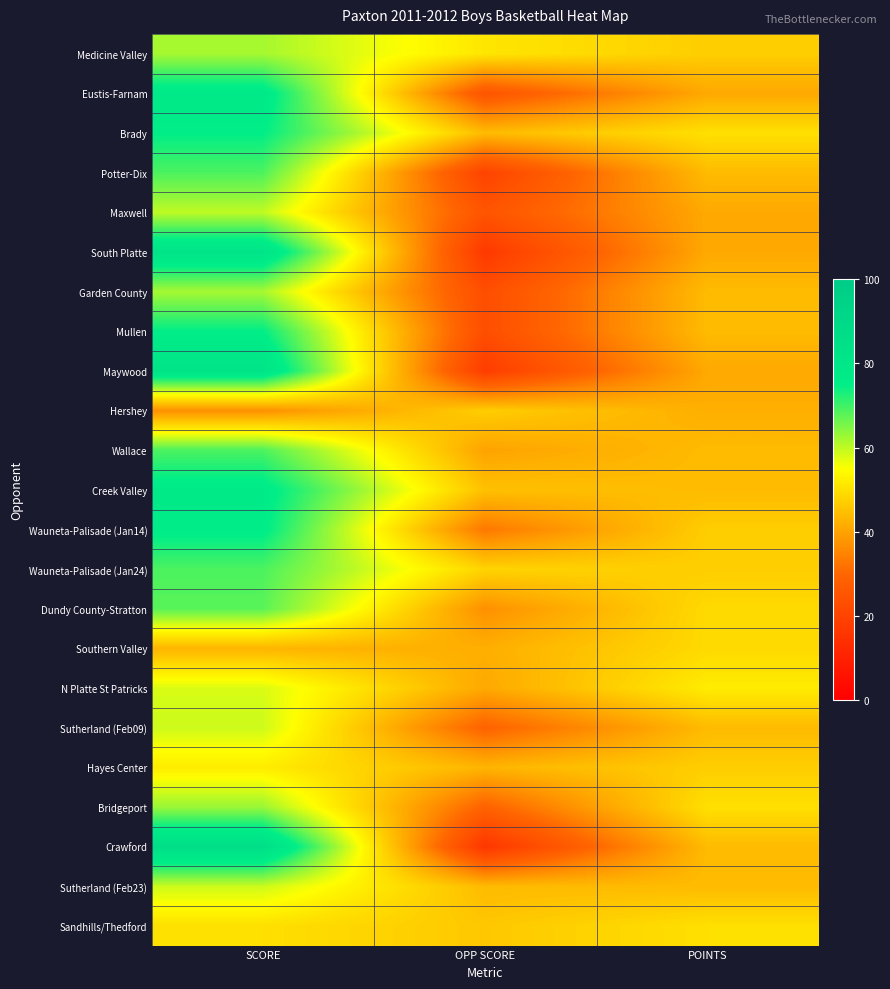

Which label corresponds to the largest value in the chart?

SCORE